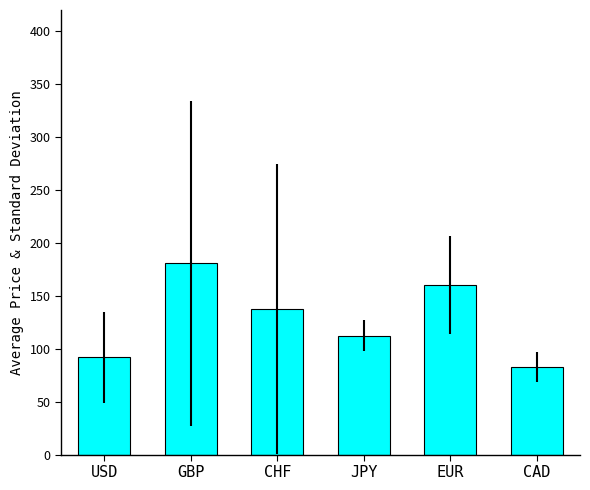

Where is the data nearest to the value 131?

CHF